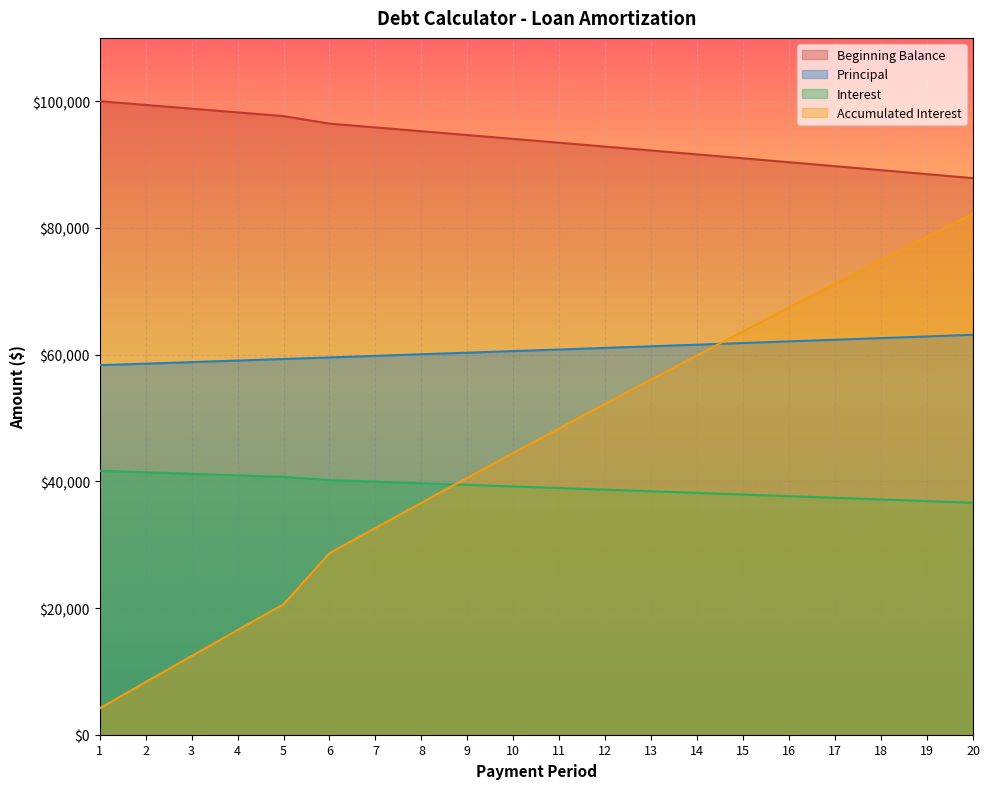

How many lines are shown in the chart?

4